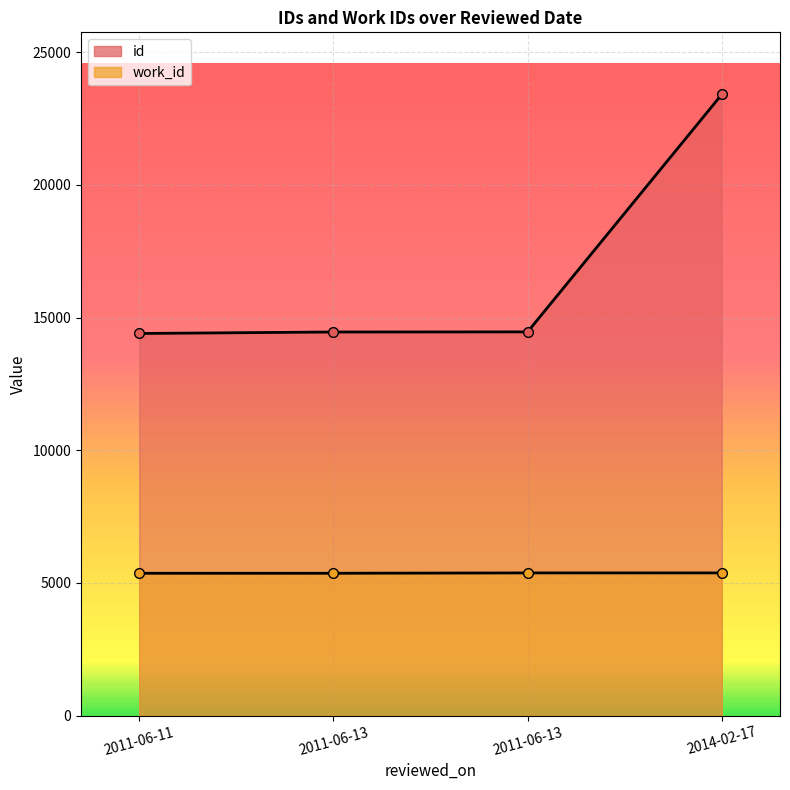

True or false: work_id and id cross at least once.

False